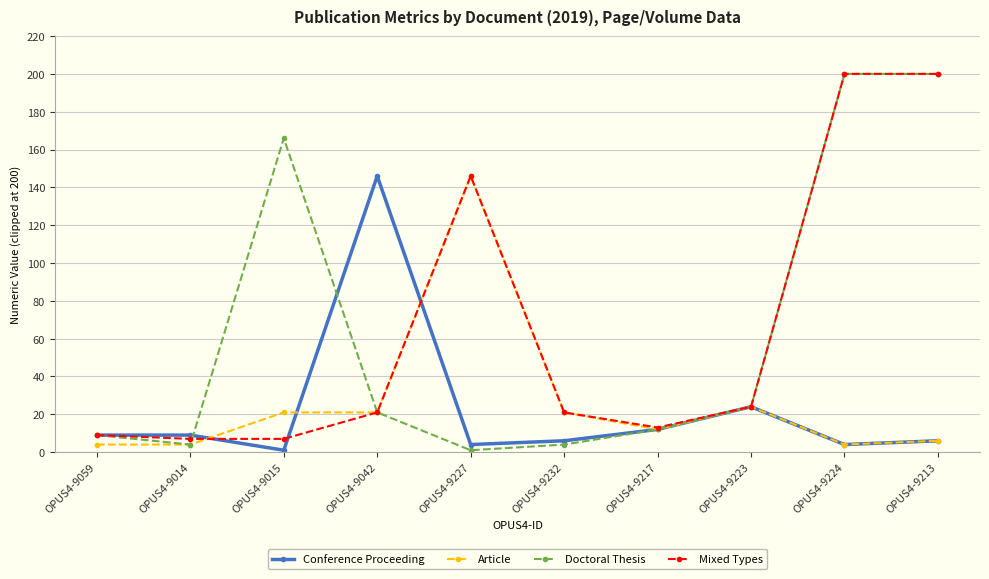

Which series changed the most between OPUS4-9015 and OPUS4-9227?

Doctoral Thesis